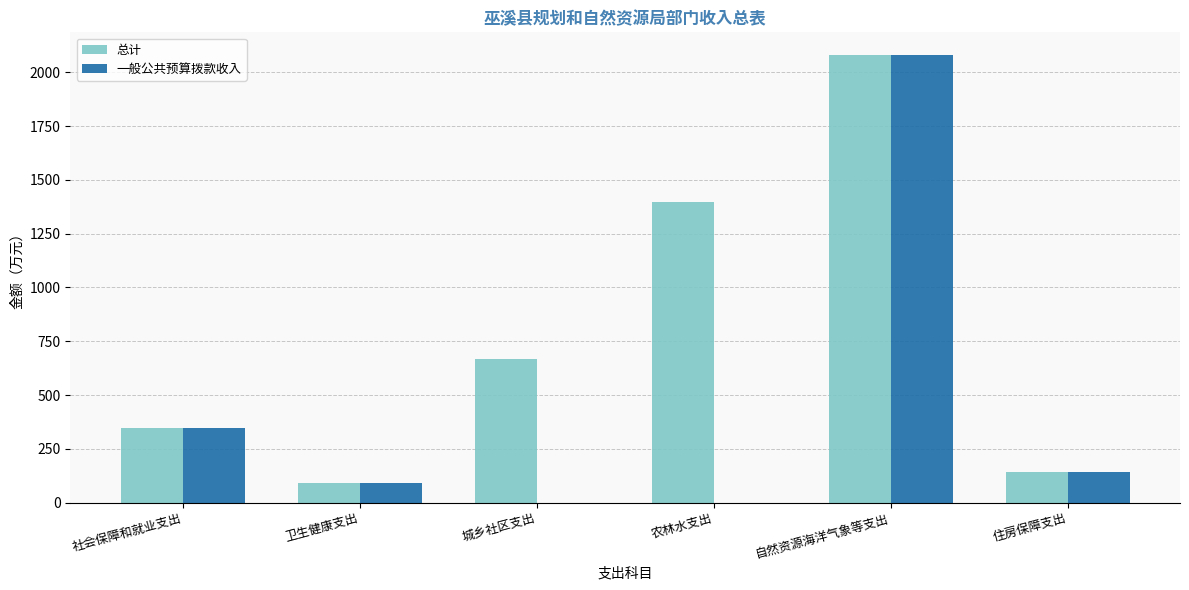

What is the approximate value of 总计 at 农林水支出?

1397.6